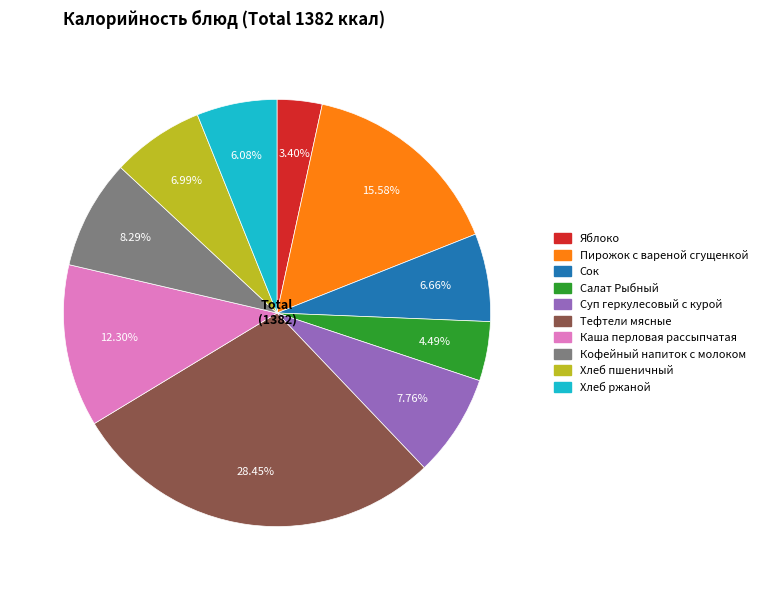

Which category has the biggest portion of the pie?

Тефтели мясные